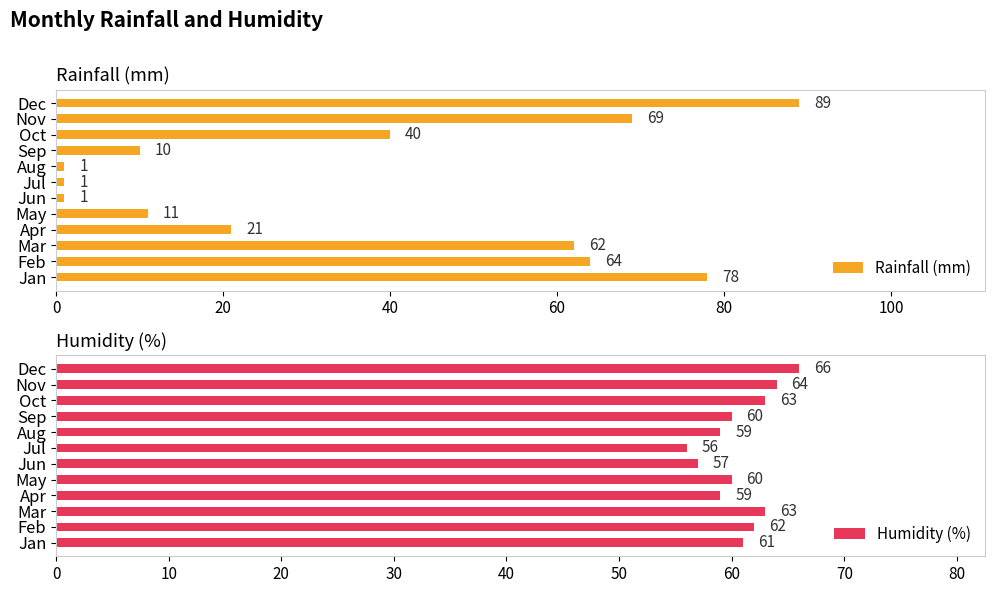

What is the difference between the Rainfall (mm) values at Mar and Oct?

22